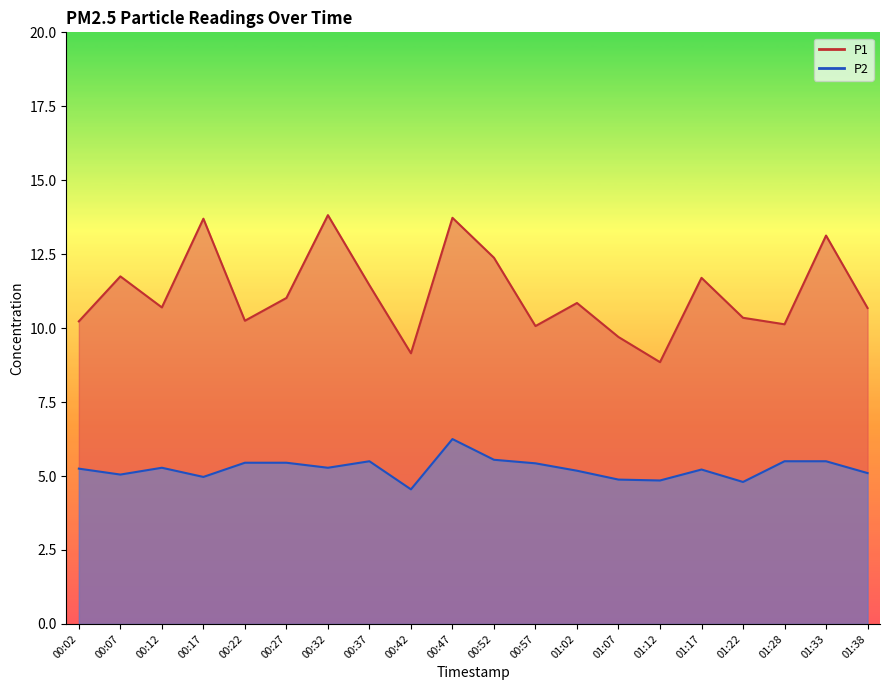

Reading left to right, what are all the values shown in this chart?

P1: 10.2	11.8	10.7	13.7	10.2	11.0	13.8	11.4	9.2	13.7	12.4	10.1	10.8	9.7	8.8	11.7	10.3	10.1	13.1	10.7
P2: 5.2	5.0	5.3	5.0	5.5	5.5	5.3	5.5	4.5	6.2	5.5	5.4	5.2	4.9	4.8	5.2	4.8	5.5	5.5	5.1